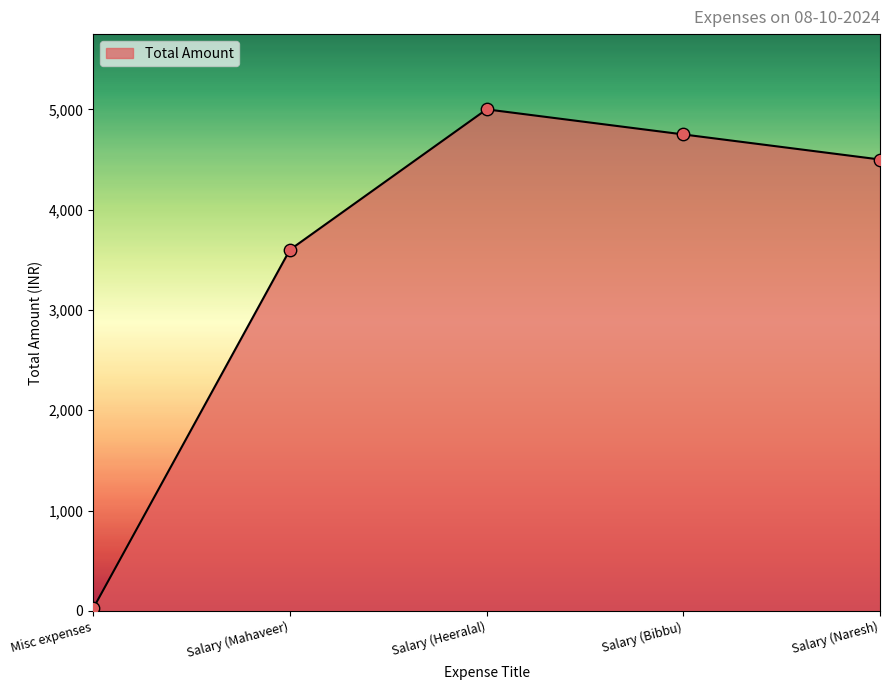

Which has a higher value, Salary (Naresh) or Misc expenses?

Salary (Naresh)